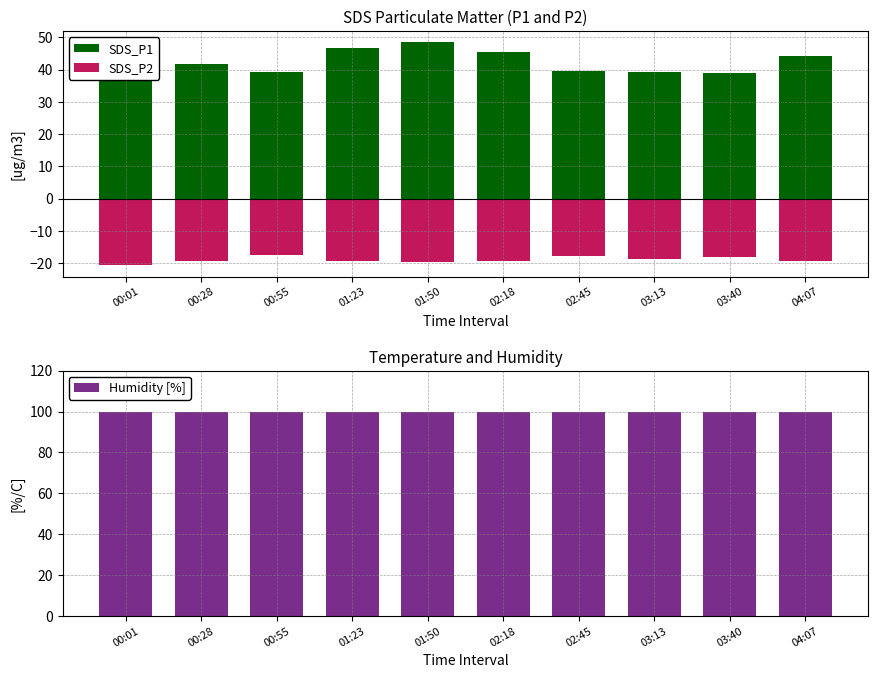

List the series in order of their overall mean, highest first.

Humidity [%], SDS_P1, SDS_P2